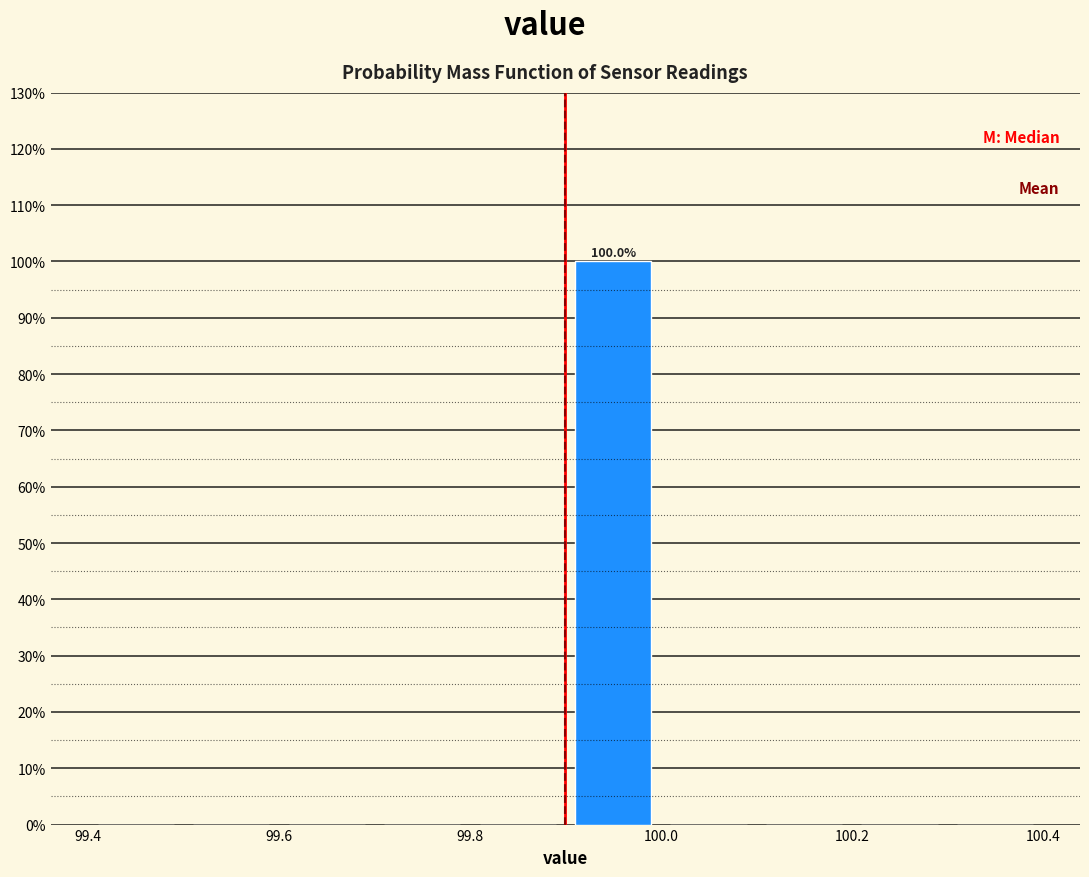

Over which range of the x-axis is the bar tallest?

99.9 to 100.0